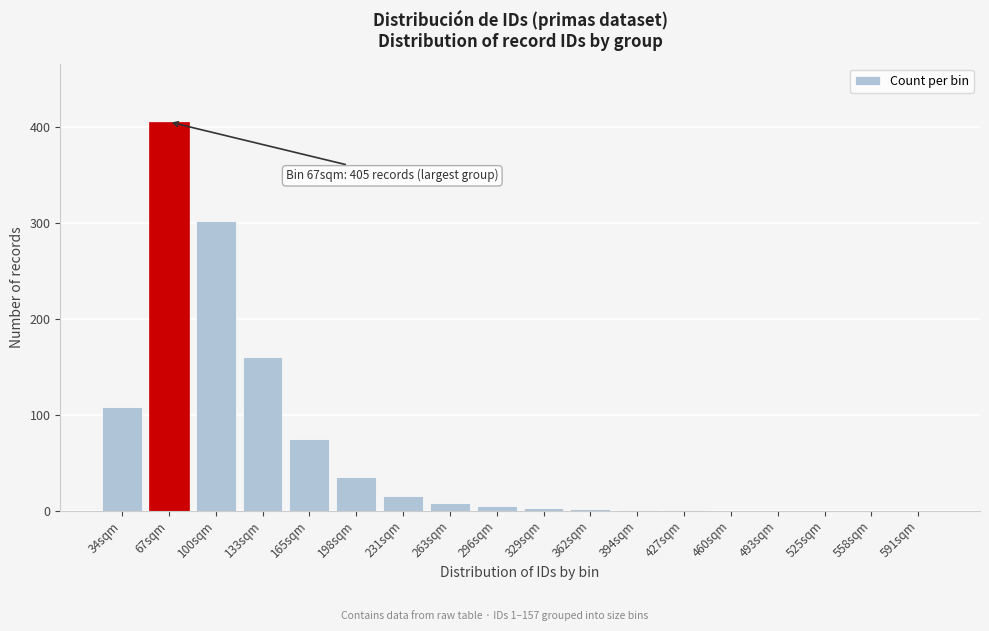

What is the sum of the values at 198sqm and 558sqm?

35